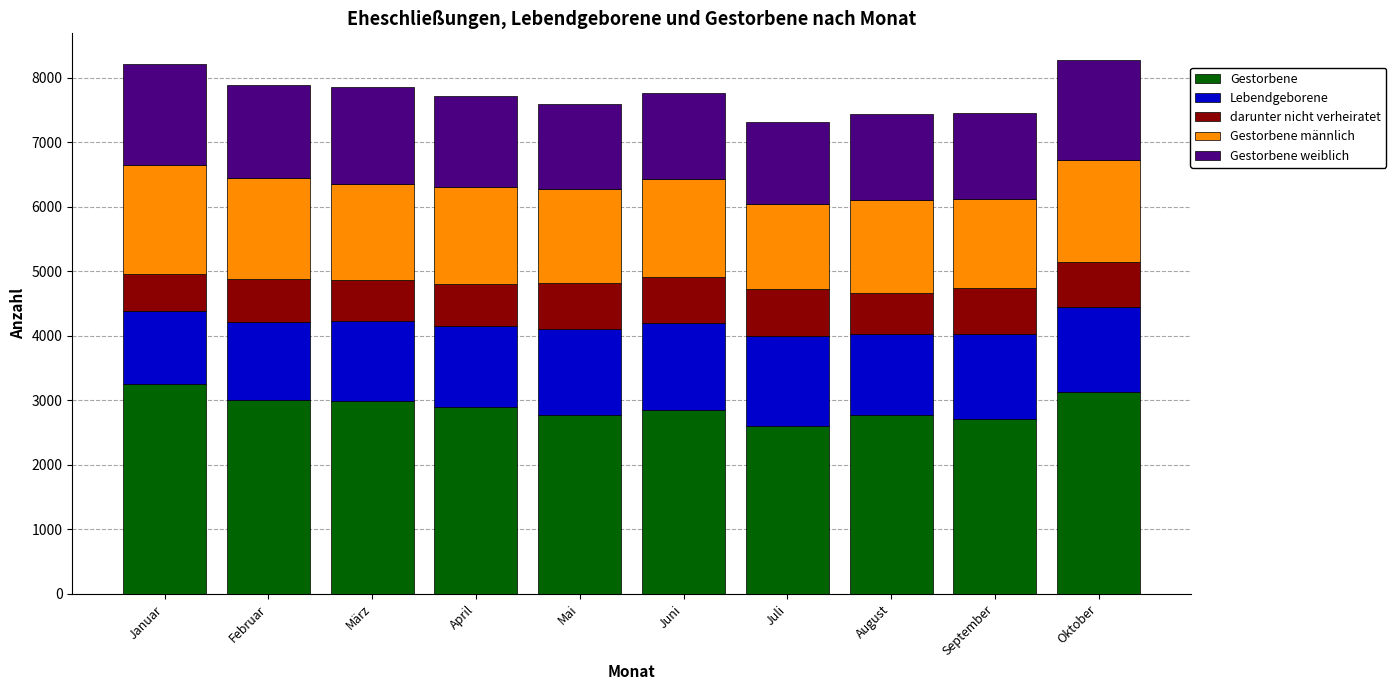

How many series are shown in this chart?

5